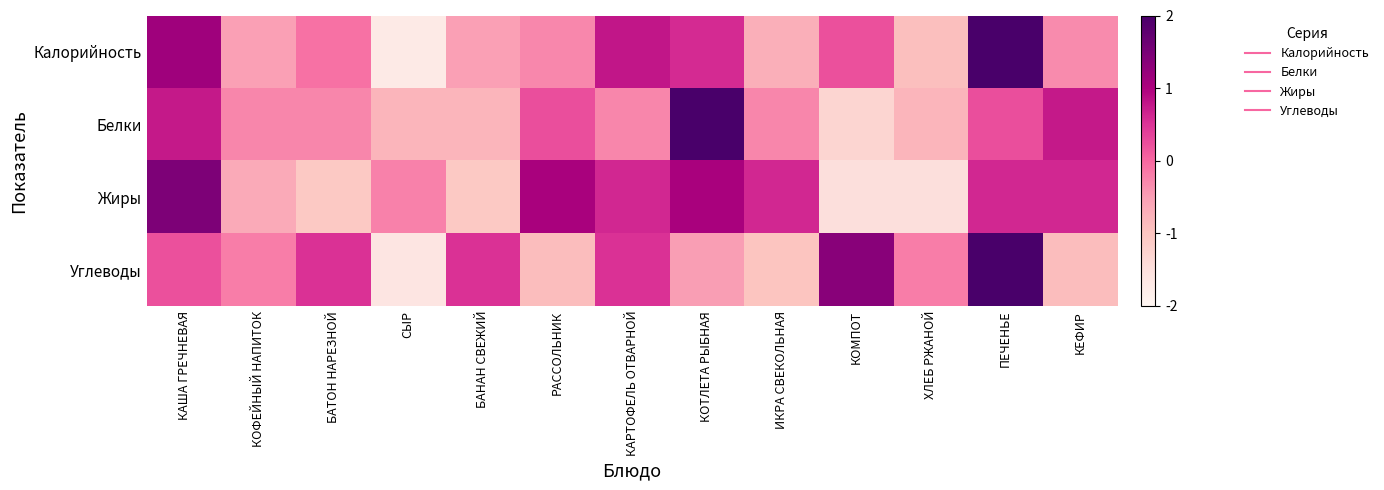

Reading left to right, extract all data points from this chart.

Калорийность: КАША ГРЕЧНЕВАЯ=1.1	КОФЕЙНЫЙ НАПИТОК=-0.5	БАТОН НАРЕЗНОЙ=-0.1	СЫР=-1.7	БАНАН СВЕЖИЙ=-0.5	РАССОЛЬНИК=-0.3	КАРТОФЕЛЬ ОТВАРНОЙ=0.8	КОТЛЕТА РЫБНАЯ=0.6	ИКРА СВЕКОЛЬНАЯ=-0.7	КОМПОТ=0.2	ХЛЕБ РЖАНОЙ=-0.9	ПЕЧЕНЬЕ=2.4	КЕФИР=-0.3
Белки: КАША ГРЕЧНЕВАЯ=0.8	КОФЕЙНЫЙ НАПИТОК=-0.3	БАТОН НАРЕЗНОЙ=-0.3	СЫР=-0.8	БАНАН СВЕЖИЙ=-0.8	РАССОЛЬНИК=0.2	КАРТОФЕЛЬ ОТВАРНОЙ=-0.3	КОТЛЕТА РЫБНАЯ=2.8	ИКРА СВЕКОЛЬНАЯ=-0.3	КОМПОТ=-1.3	ХЛЕБ РЖАНОЙ=-0.8	ПЕЧЕНЬЕ=0.2	КЕФИР=0.8
Жиры: КАША ГРЕЧНЕВАЯ=1.5	КОФЕЙНЫЙ НАПИТОК=-0.6	БАТОН НАРЕЗНОЙ=-1.1	СЫР=-0.2	БАНАН СВЕЖИЙ=-1.1	РАССОЛЬНИК=1.0	КАРТОФЕЛЬ ОТВАРНОЙ=0.6	КОТЛЕТА РЫБНАЯ=1.0	ИКРА СВЕКОЛЬНАЯ=0.6	КОМПОТ=-1.5	ХЛЕБ РЖАНОЙ=-1.5	ПЕЧЕНЬЕ=0.6	КЕФИР=0.6
Углеводы: КАША ГРЕЧНЕВАЯ=0.2	КОФЕЙНЫЙ НАПИТОК=-0.2	БАТОН НАРЕЗНОЙ=0.5	СЫР=-1.6	БАНАН СВЕЖИЙ=0.5	РАССОЛЬНИК=-0.9	КАРТОФЕЛЬ ОТВАРНОЙ=0.5	КОТЛЕТА РЫБНАЯ=-0.5	ИКРА СВЕКОЛЬНАЯ=-1.0	КОМПОТ=1.3	ХЛЕБ РЖАНОЙ=-0.2	ПЕЧЕНЬЕ=2.2	КЕФИР=-0.9